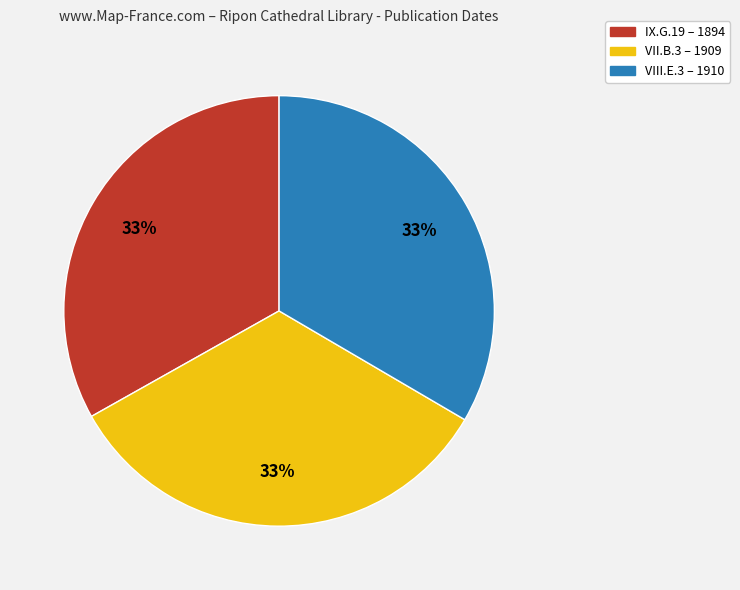

What is the ratio of the value at VII.B.3 – 1909 to the value at IX.G.19 – 1894?

1.0